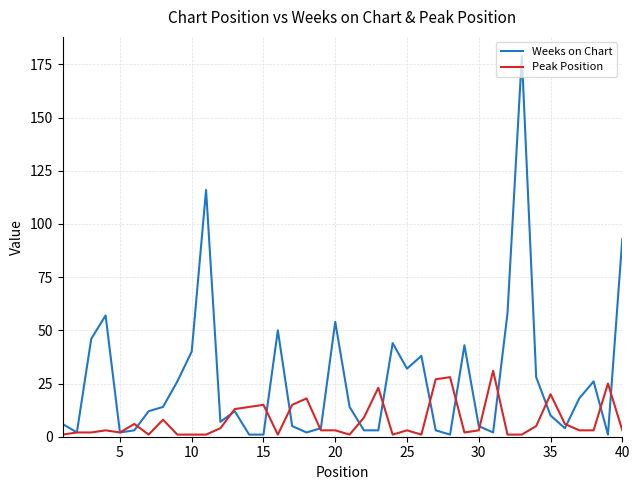

Which series has the largest total across all categories?

Weeks on Chart